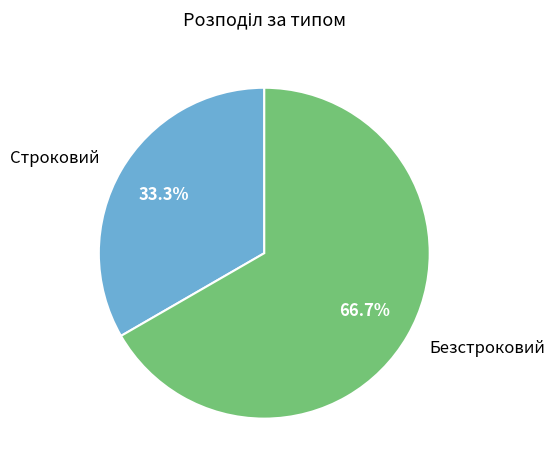

Which has a higher value, Строковий or Безстроковий?

Безстроковий